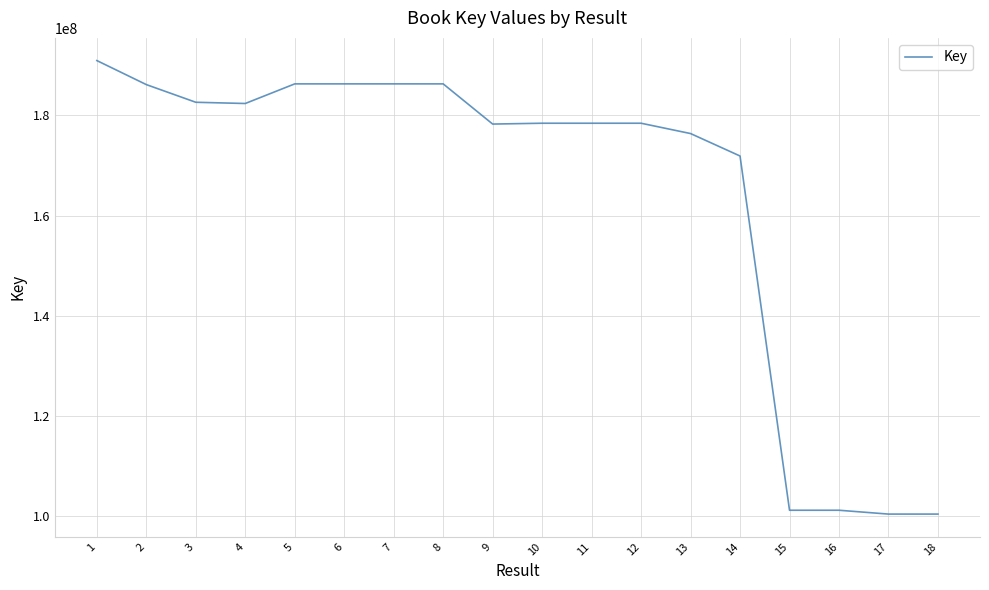

The value at 9 is 178270739. True or false?

True